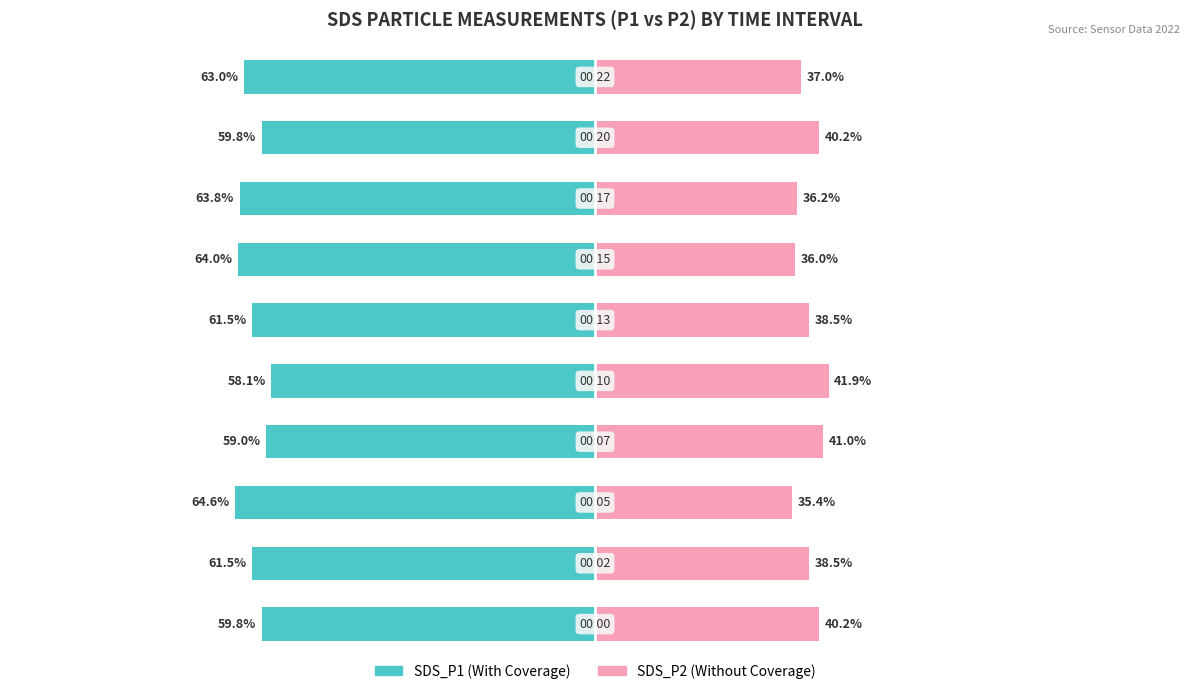

What is the difference between the maximum and minimum values in the SDS_P1 series?

6.5